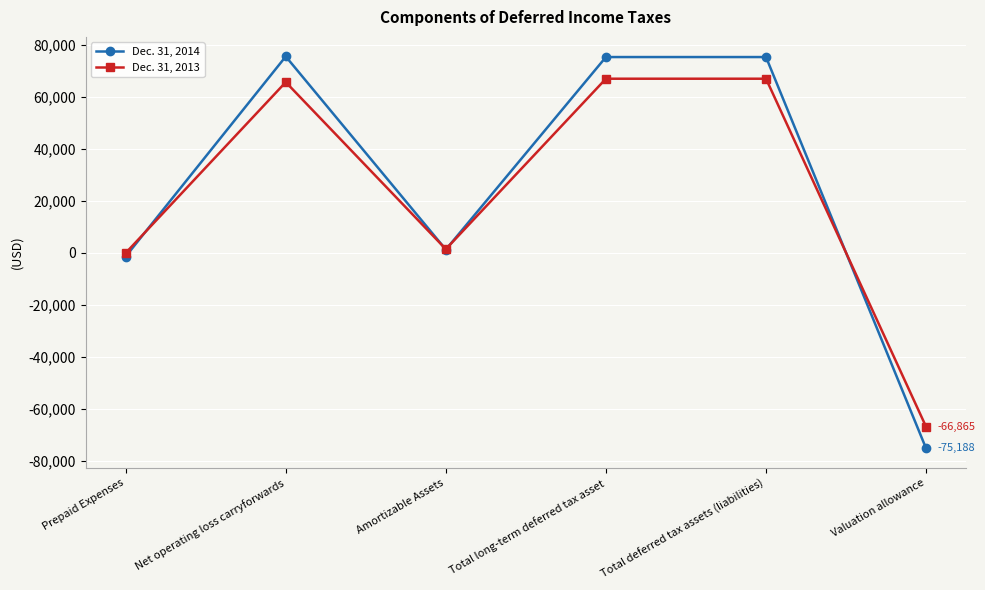

In Dec. 31, 2013, how many points are lower than both neighbors (excluding endpoints)?

1